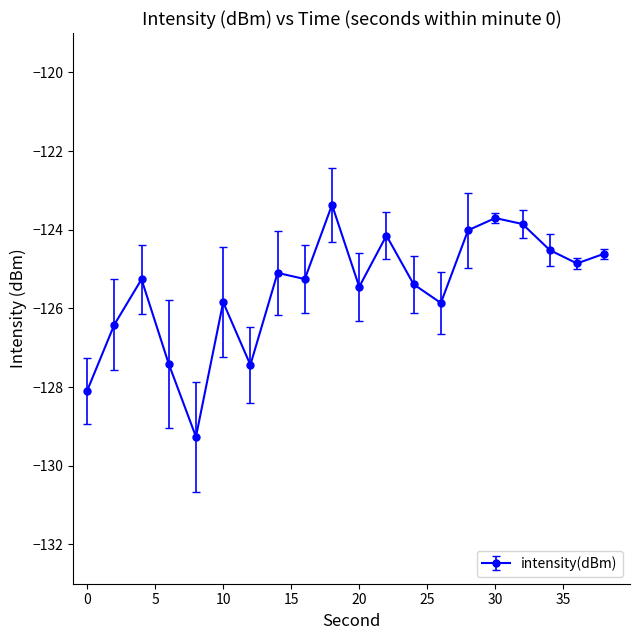

What is the minimum value shown in the chart?

-129.3